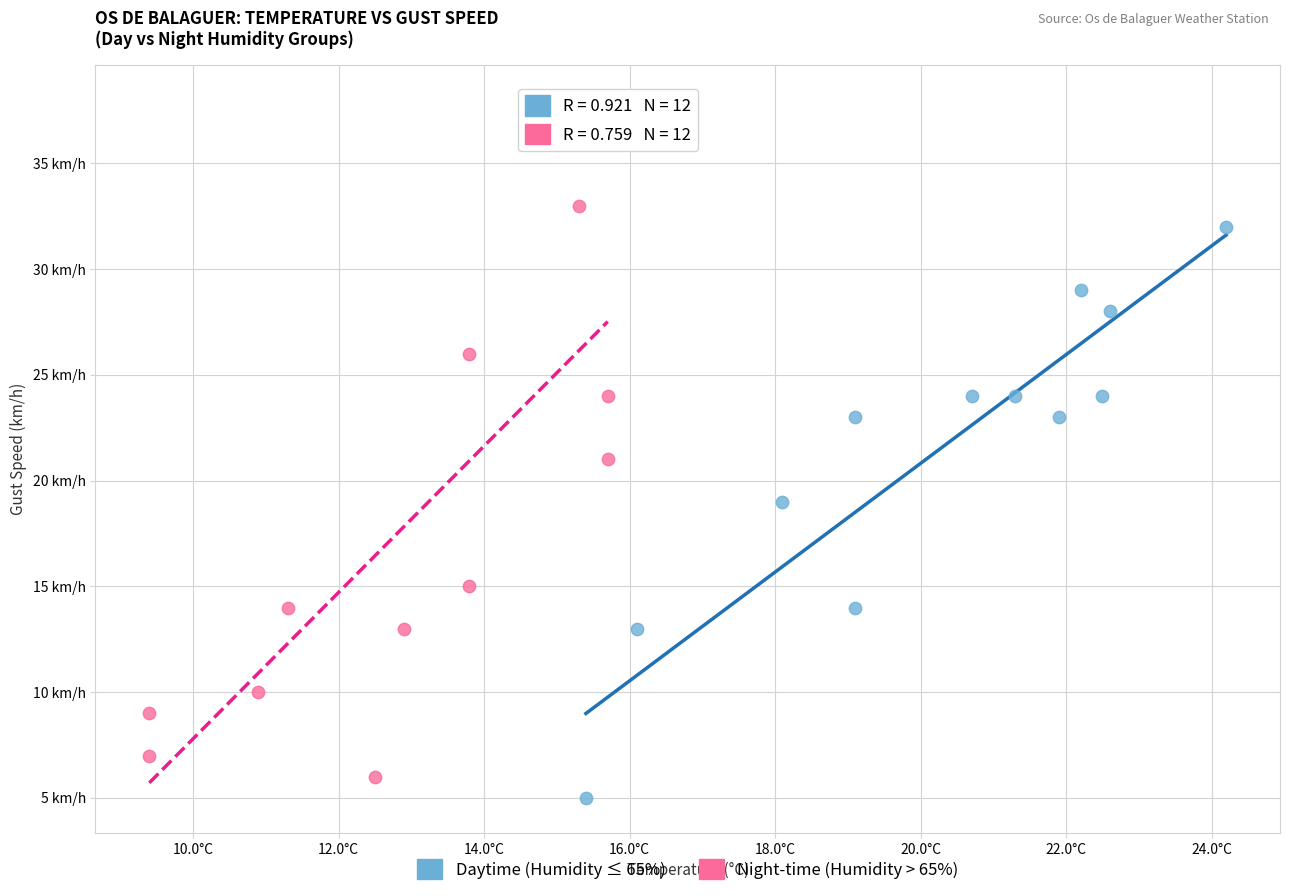

Which series reaches the maximum Y coordinate?

Night-time (Humidity > 65%)